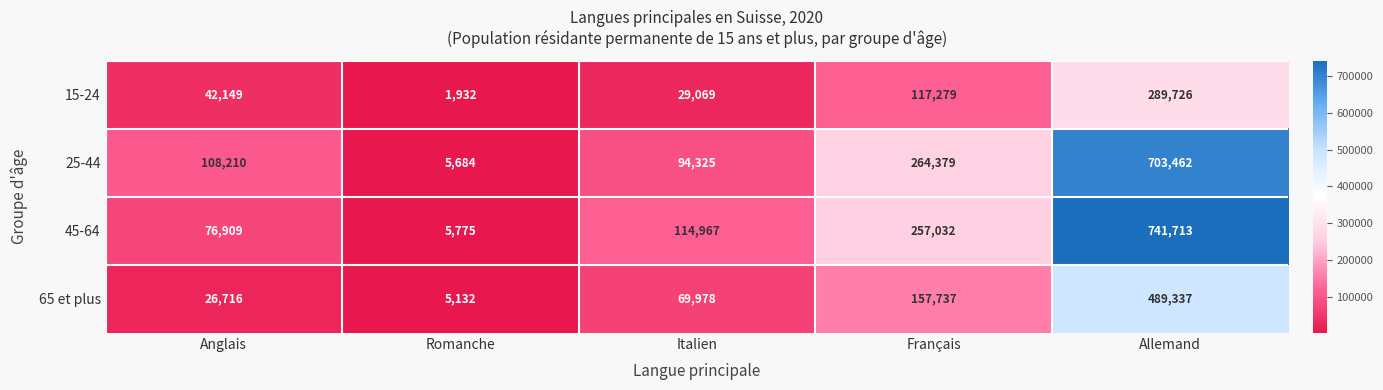

The value of 65 et plus at Italien is 69978. True or false?

True